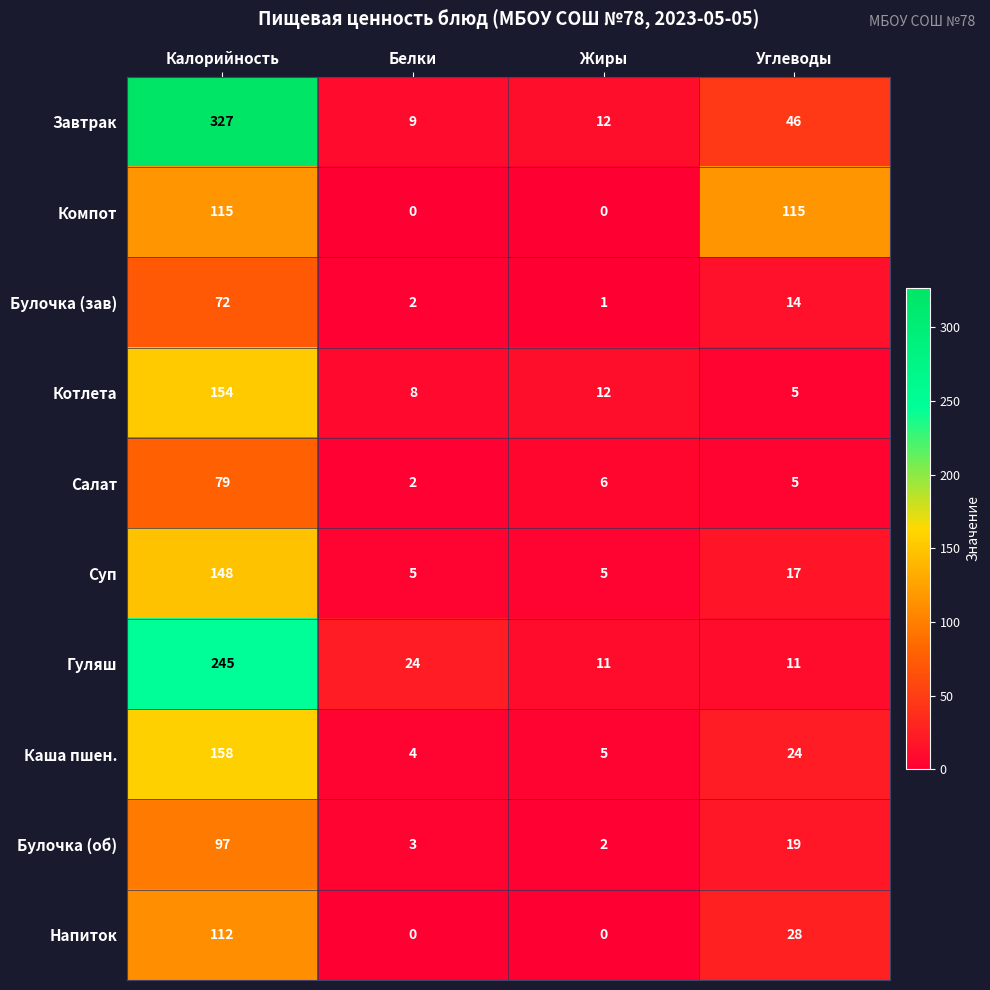

At how many categories does at least one series exceed 221?

1